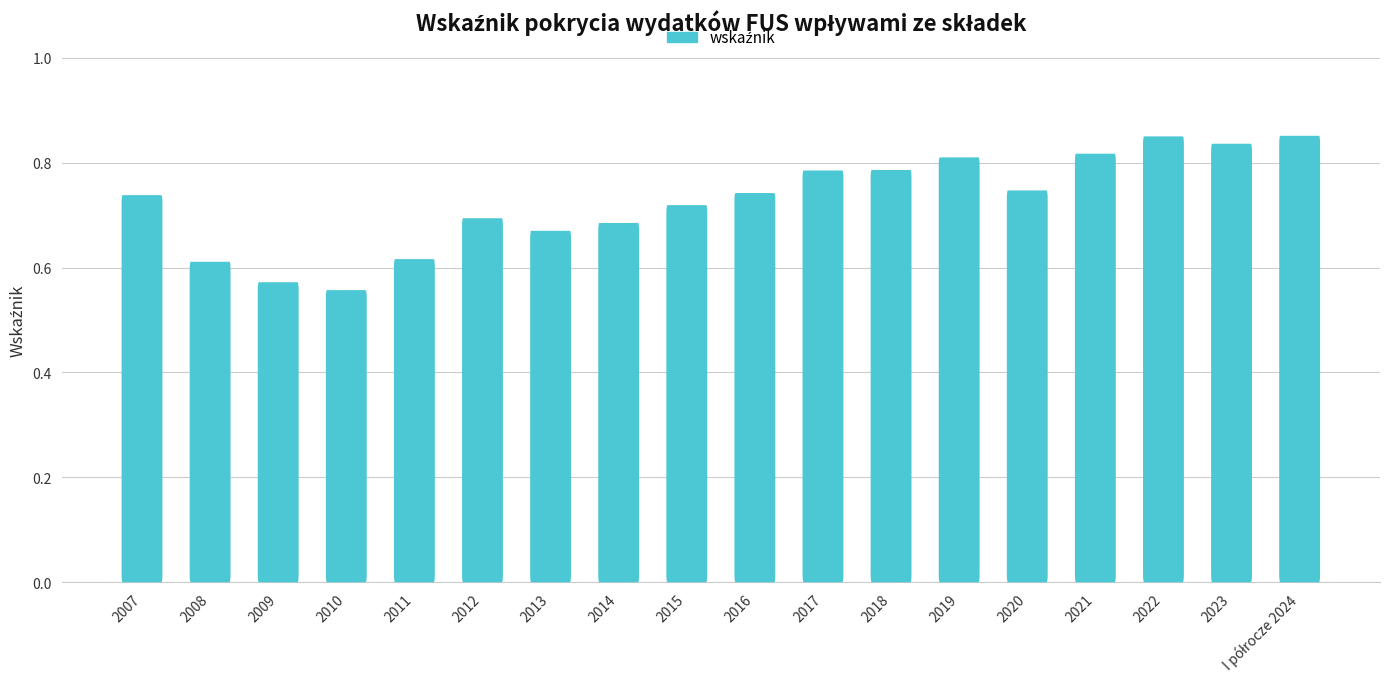

What is the maximum value shown in the chart?

0.9